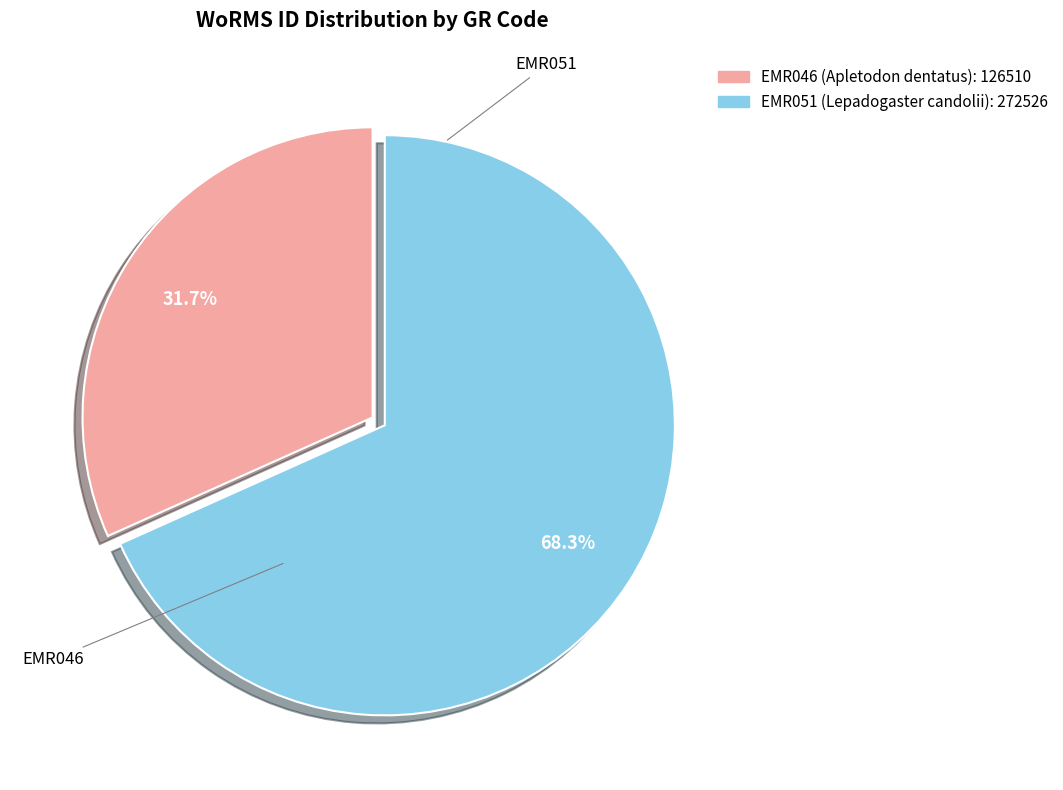

To the nearest percent, what percentage of the pie is EMR046?

32%